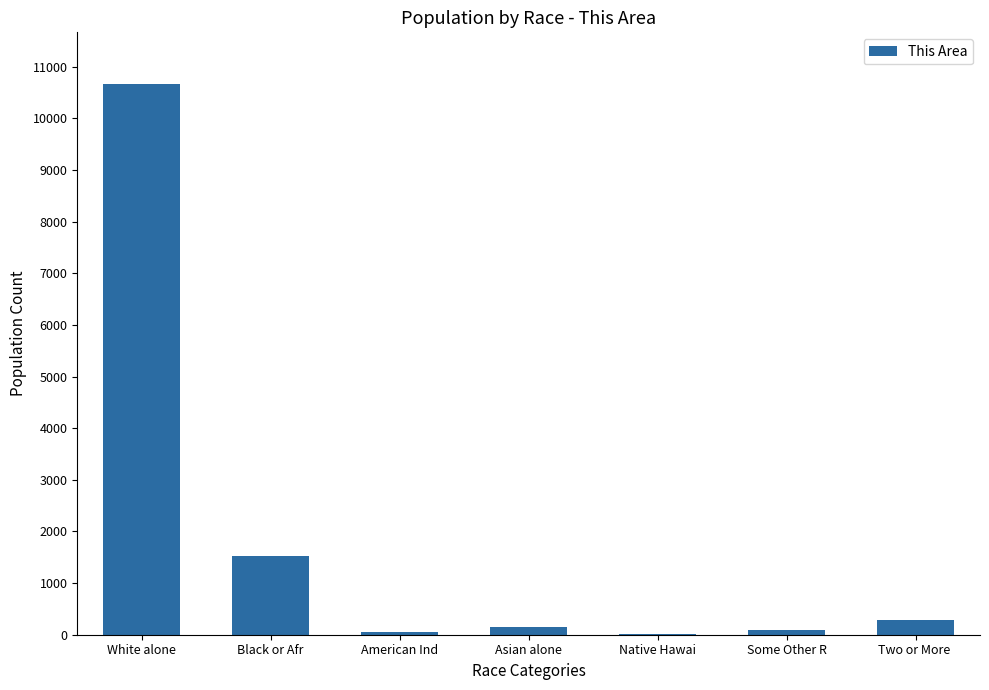

What is the maximum value shown in the chart?

10668